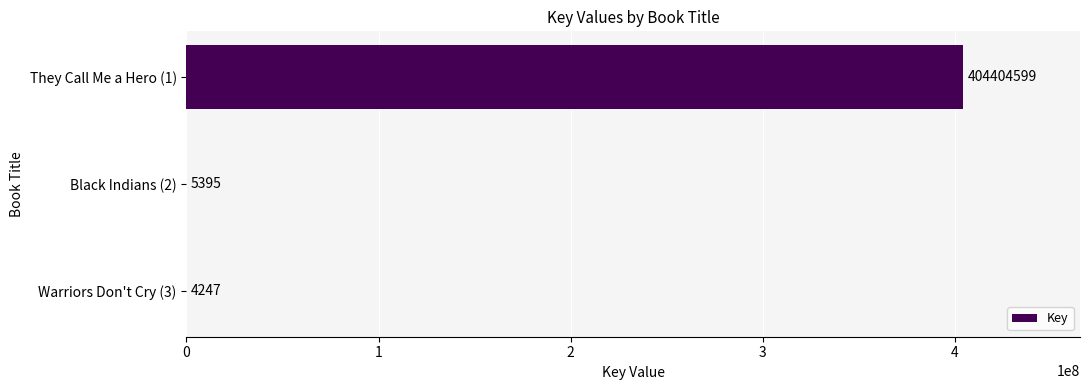

Reading top to bottom, what are all the values shown in this chart?

They Call Me a Hero (1)=404404599	Black Indians (2)=5395	Warriors Don't Cry (3)=4247